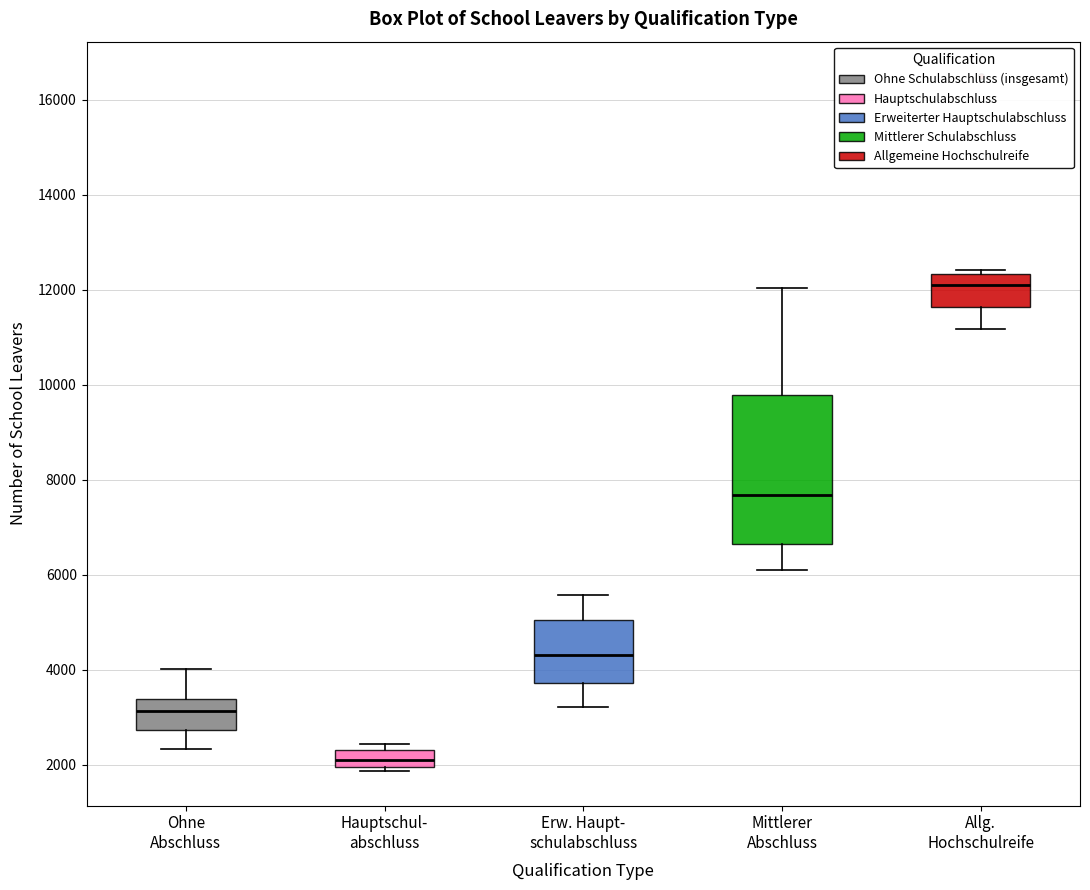

Comparing the boxes themselves (not the whiskers), which one is the tallest?

Mittlerer Abschluss